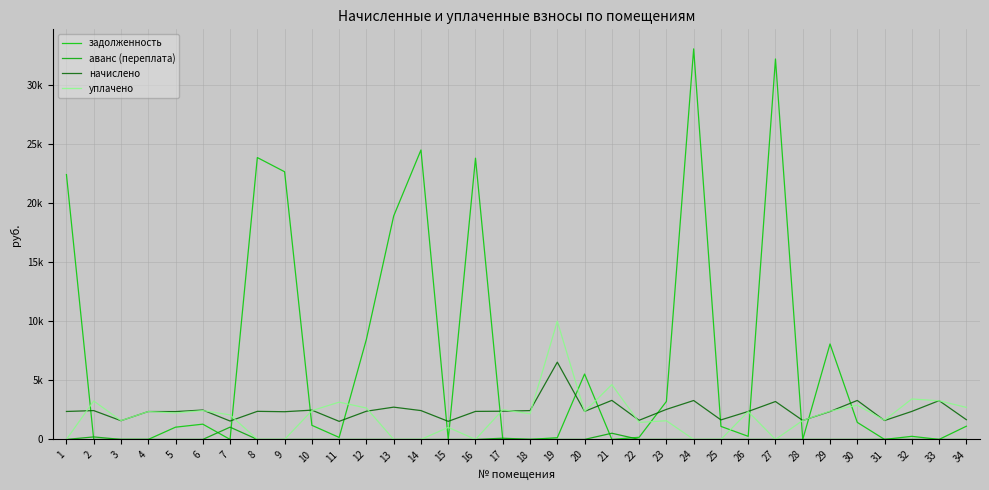

Where is the first local maximum for аванс (переплата)?

2